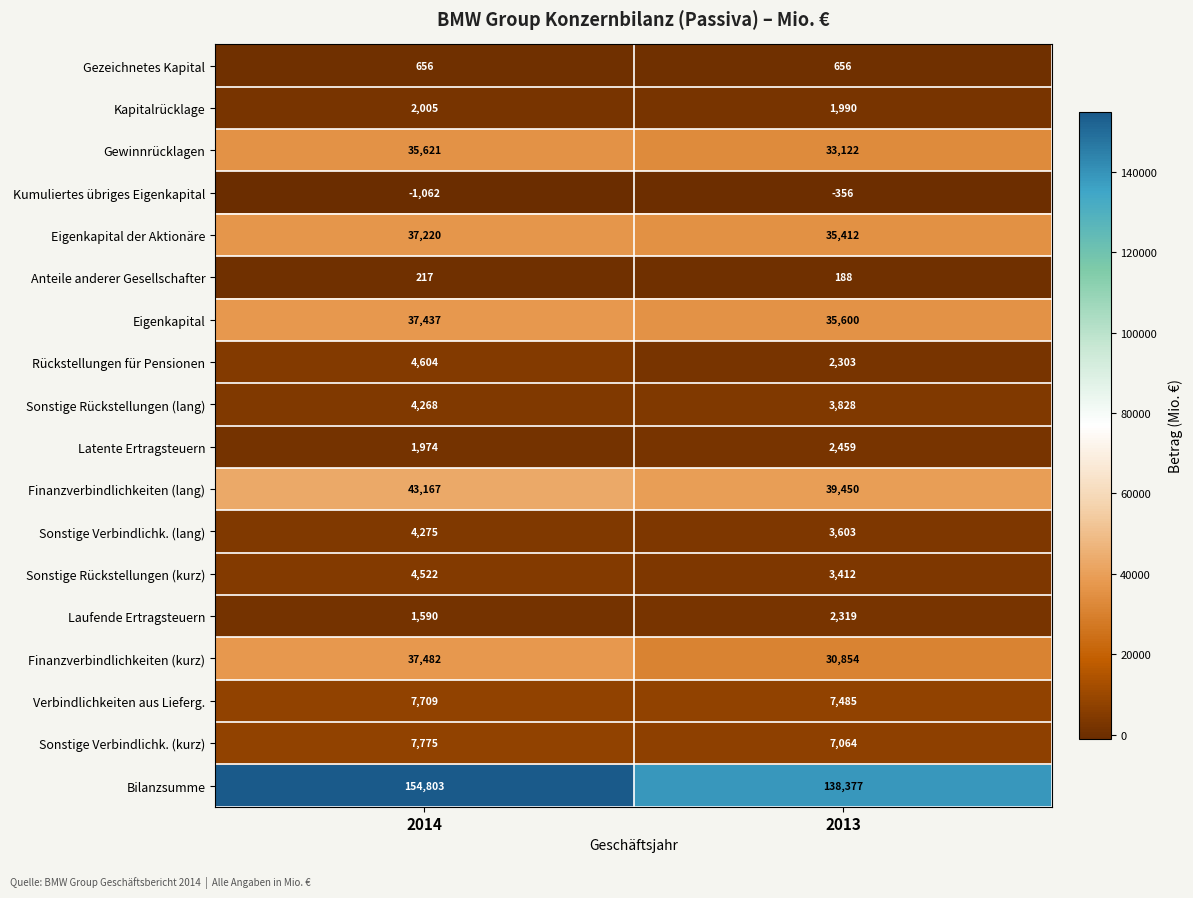

Is it true that Eigenkapital equals 15333 at 2013?

False